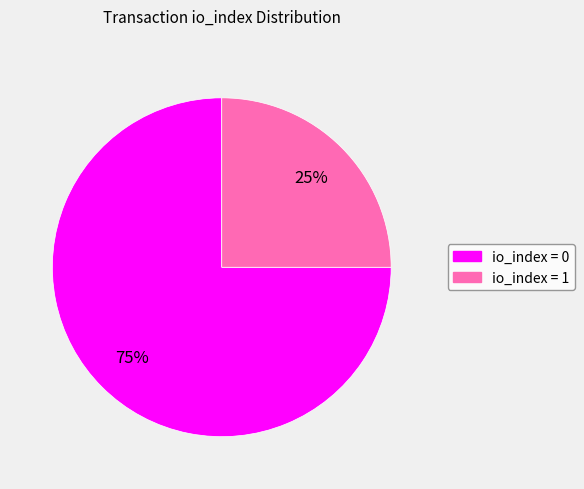

Count the number of slices in the pie.

2